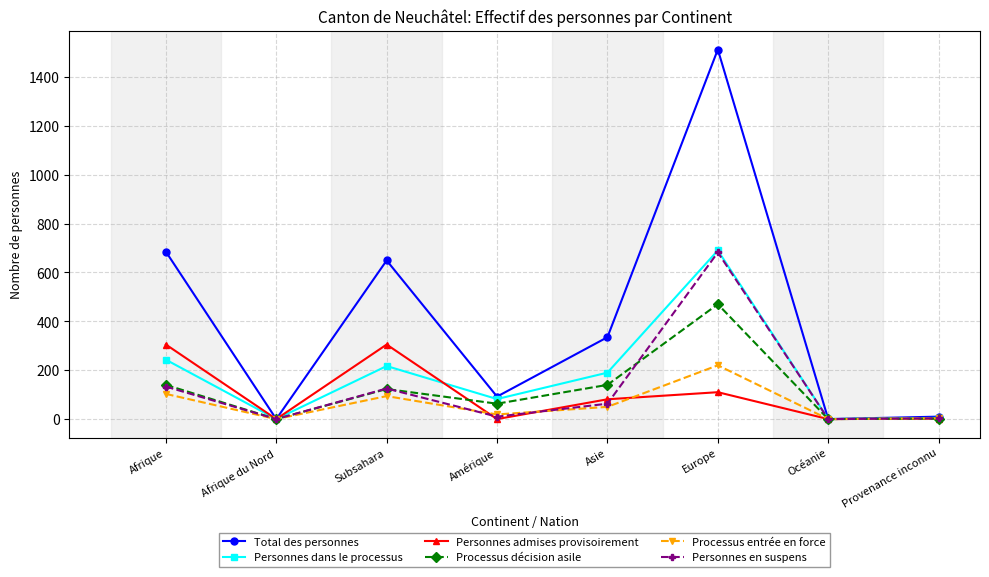

Which series has the largest total across all categories?

Total des personnes